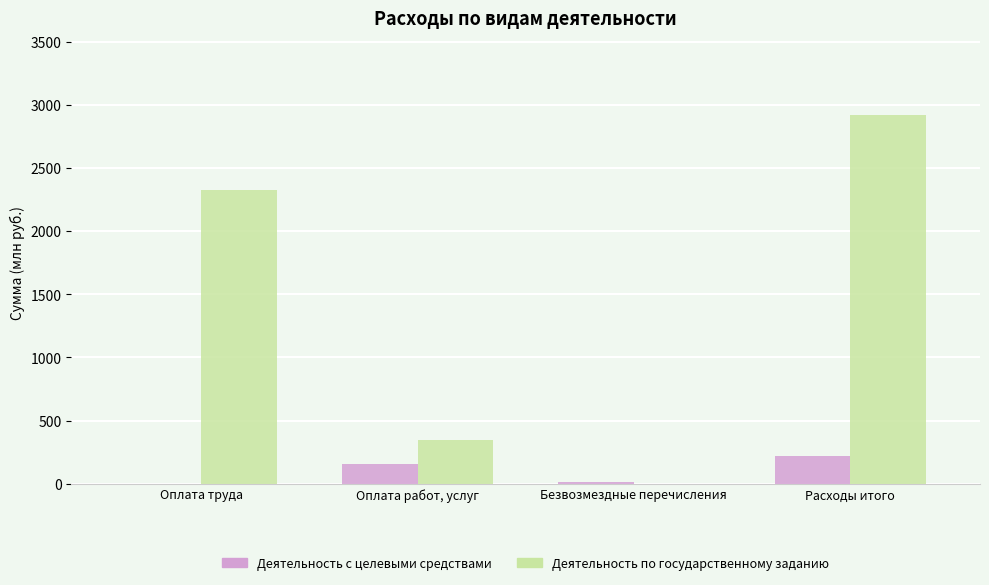

What are all the series names shown in the legend?

Деятельность с целевыми средствами, Деятельность по государственному заданию